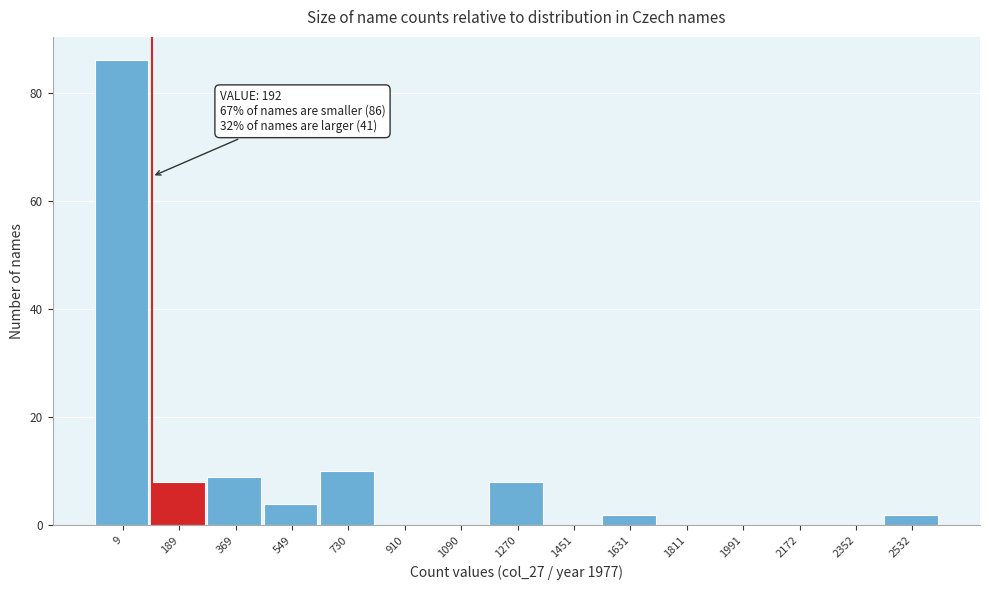

Reading left to right, extract all data points from this chart.

9=86	189=8	369=9	549=4	730=10	910=0	1090=0	1270=8	1451=0	1631=2	1811=0	1991=0	2172=0	2352=0	2532=2